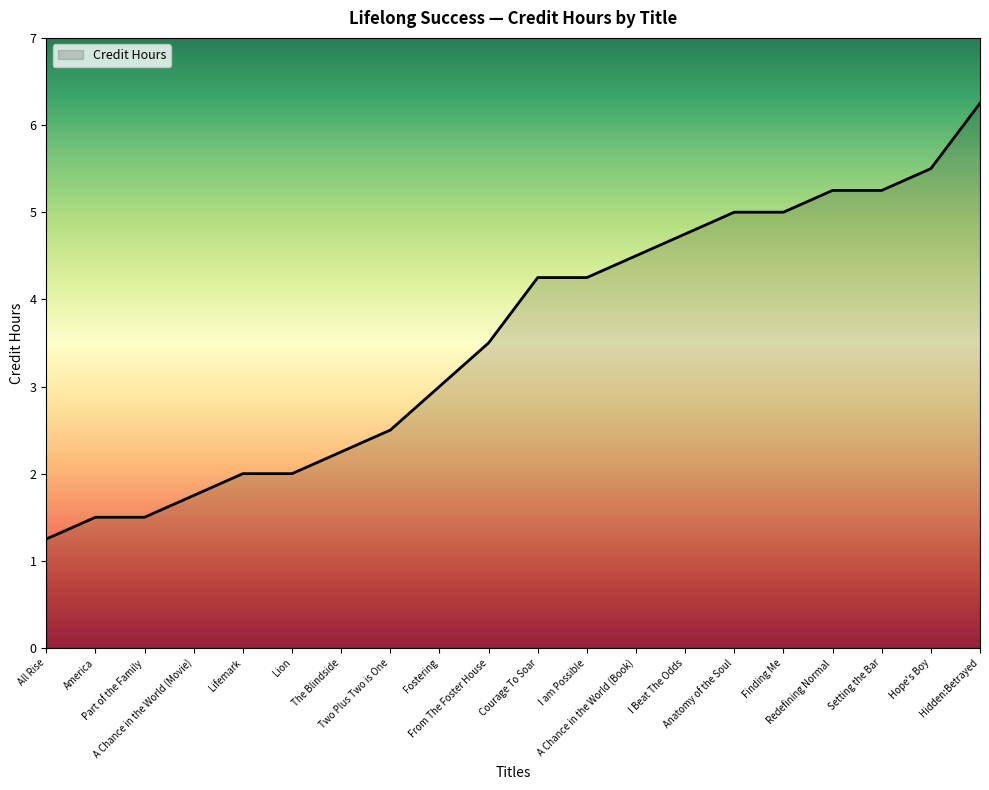

What is the difference between the maximum and minimum values?

5.0